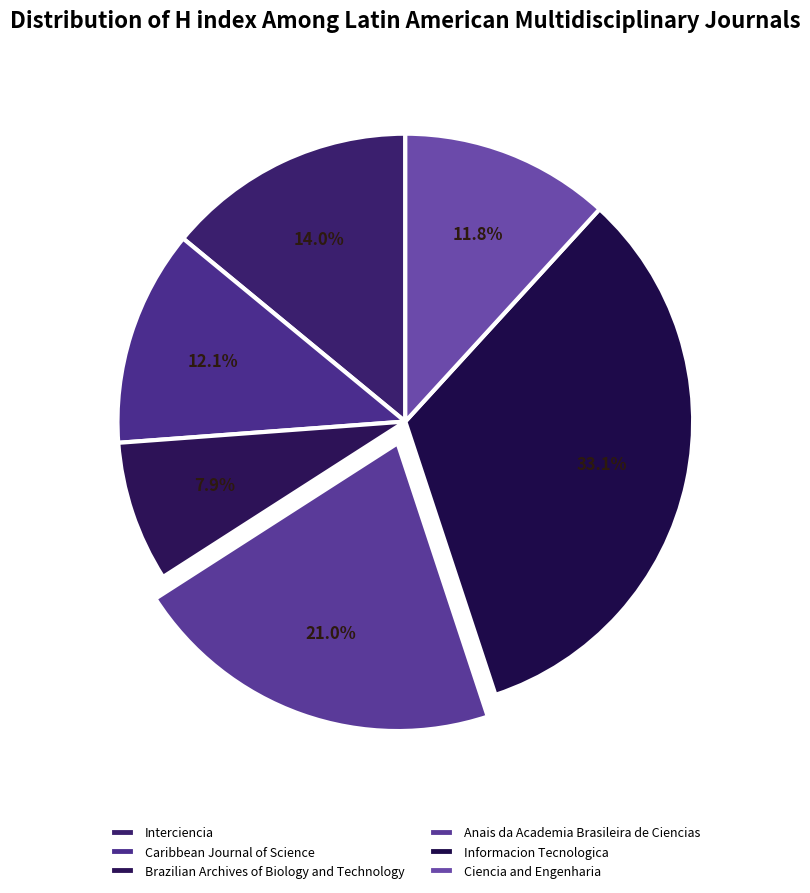

Approximately how many times larger is the value at Ciencia and Engenharia compared to Anais da Academia Brasileira de Ciencias?

0.6